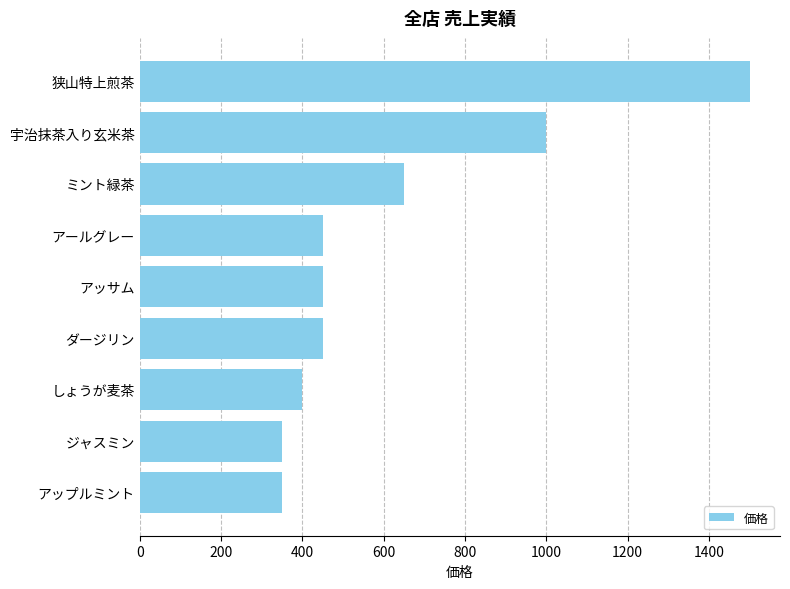

Which category has the highest value across all series?

狭山特上煎茶